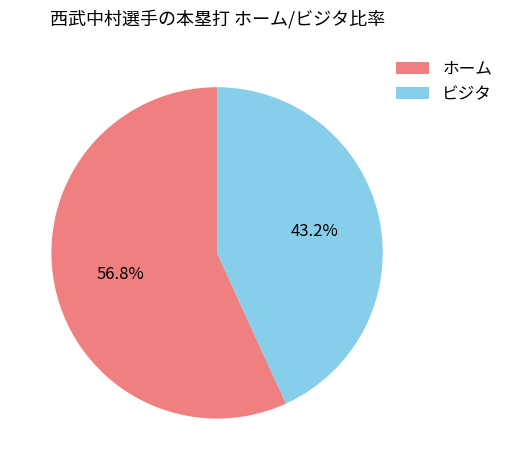

Is it true that ホーム is 57% of the pie?

True